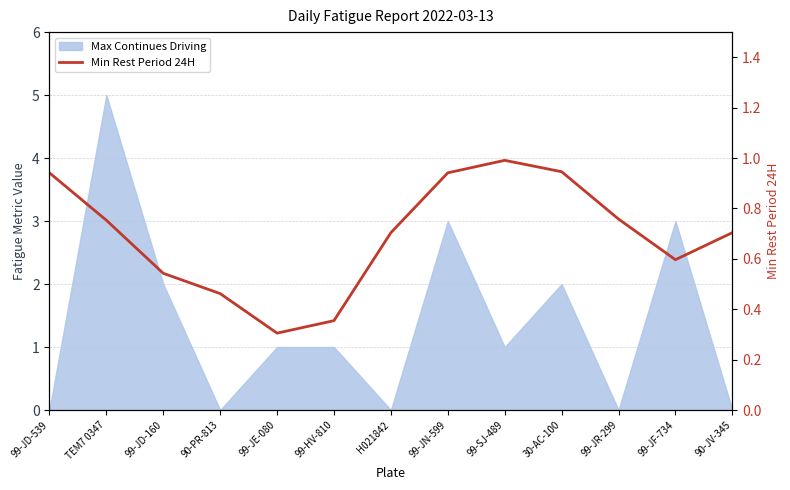

The value at 90-PR-813 is 0.5. True or false?

True